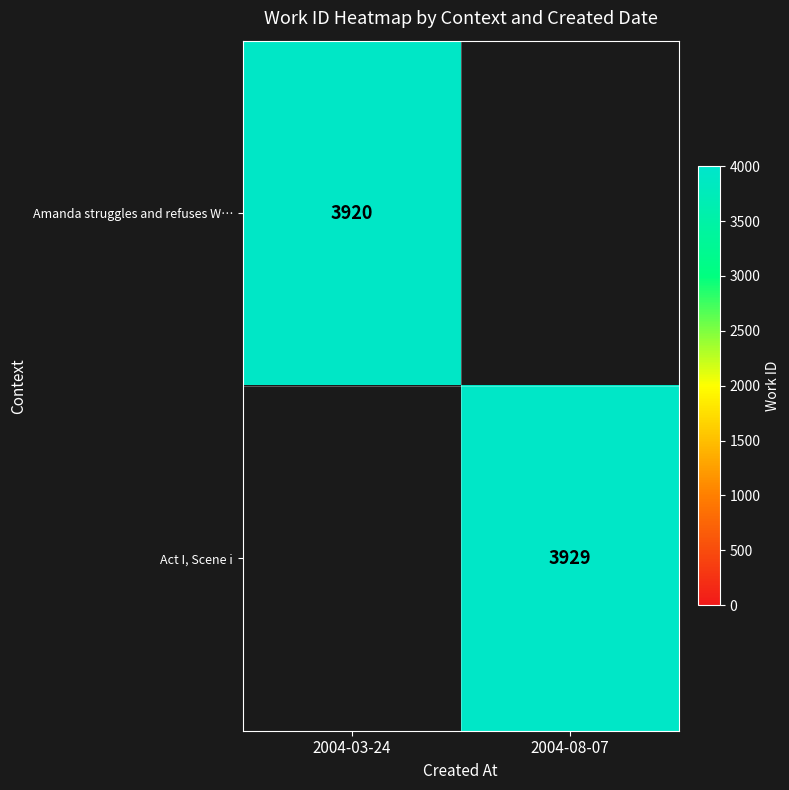

The Act I, Scene i series shows 5223 at 2004-08-07. True or false?

False